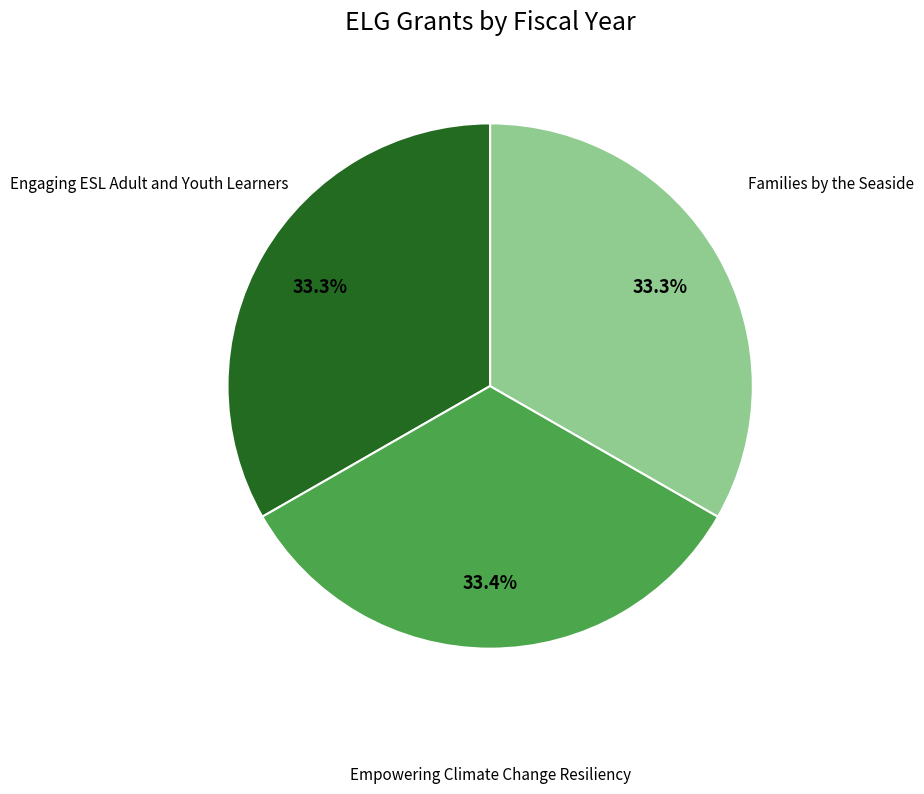

Is there a majority slice in this chart?

No